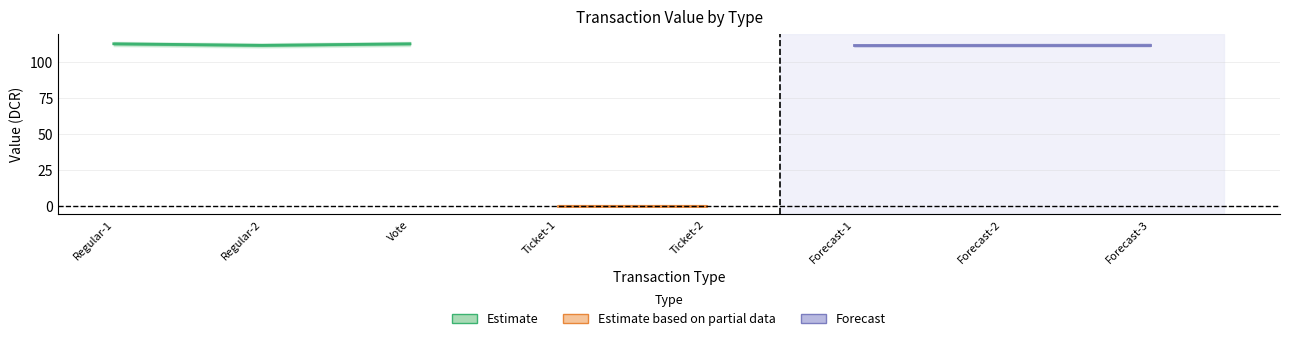

How many lines are shown in the chart?

3